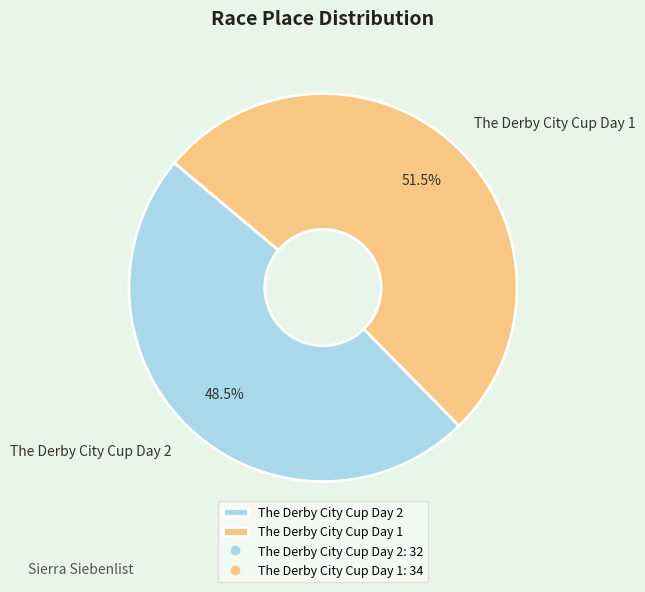

What is the ratio of the value at The Derby City Cup Day 2 to the value at The Derby City Cup Day 1?

0.9